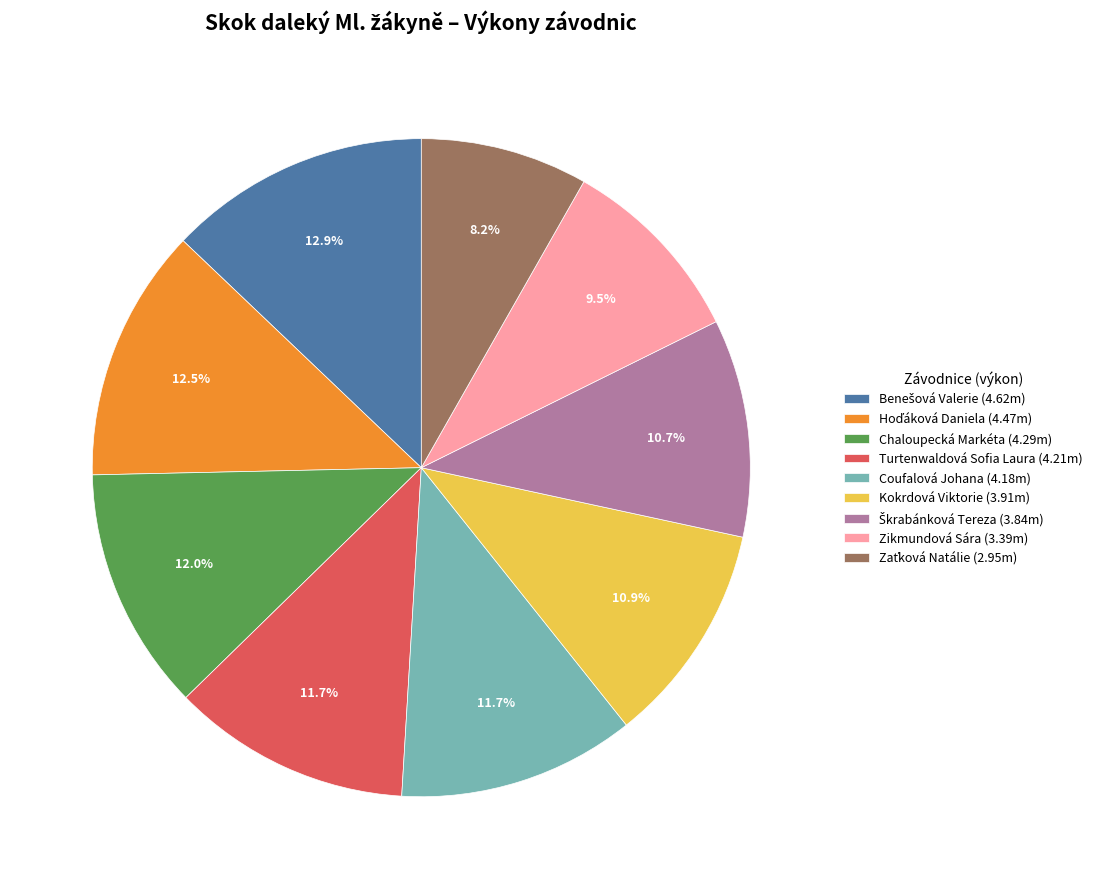

Combined, do Kokrdová Viktorie (3.91m) and Zikmundová Sára (3.39m) account for over 50%?

No